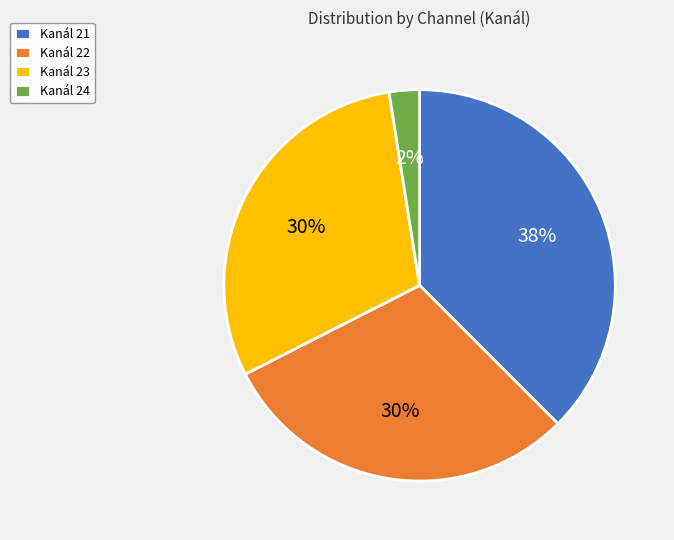

True or false: Kanál 23 accounts for 38% of the total.

False